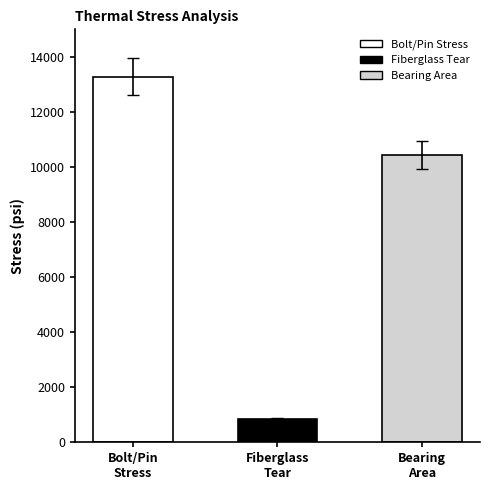

What is the sum of the values at Stress in fiberglass tear and Stress in bearing area?

11280.8